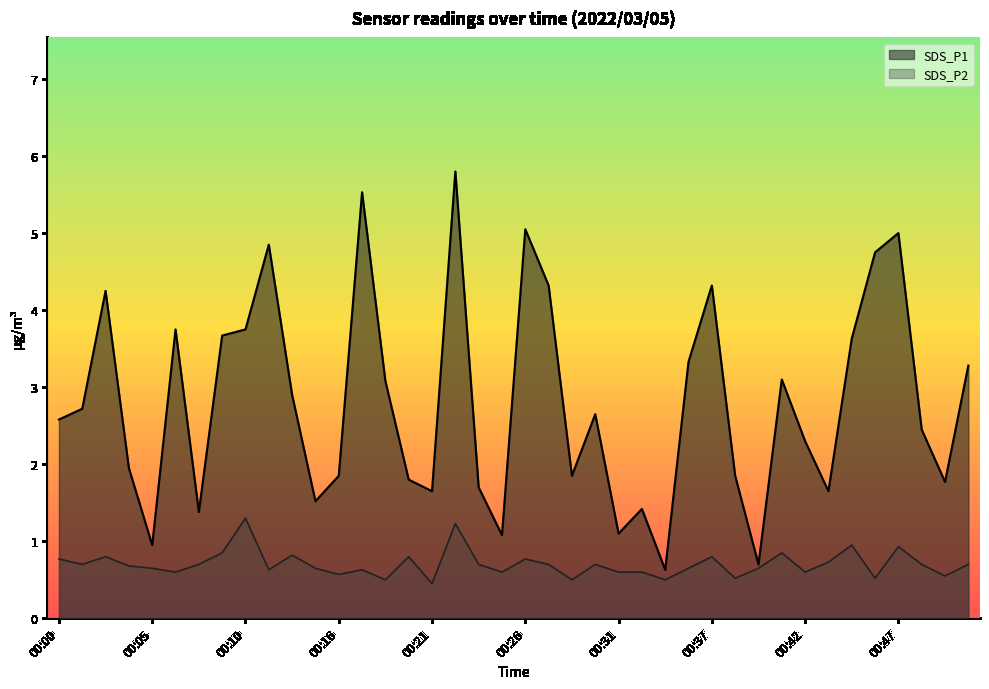

Reading left to right, transcribe all the data shown in this chart.

SDS_P1: 2.6	2.7	4.2	1.9	0.9	3.8	1.4	3.7	3.8	4.8	2.9	1.5	1.9	5.5	3.1	1.8	1.6	5.8	1.7	1.1	5.0	4.3	1.9	2.6	1.1	1.4	0.6	3.3	4.3	1.9	0.7	3.1	2.3	1.6	3.6	4.8	5.0	2.5	1.8	3.3
SDS_P2: 0.8	0.7	0.8	0.7	0.7	0.6	0.7	0.8	1.3	0.6	0.8	0.7	0.6	0.6	0.5	0.8	0.5	1.2	0.7	0.6	0.8	0.7	0.5	0.7	0.6	0.6	0.5	0.7	0.8	0.5	0.7	0.8	0.6	0.7	0.9	0.5	0.9	0.7	0.6	0.7